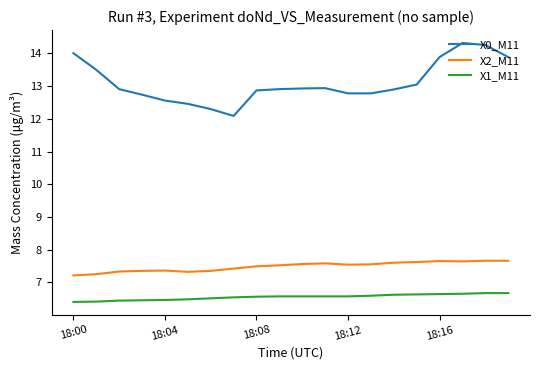

What is the highest value of the X1_M11 series?

6.7